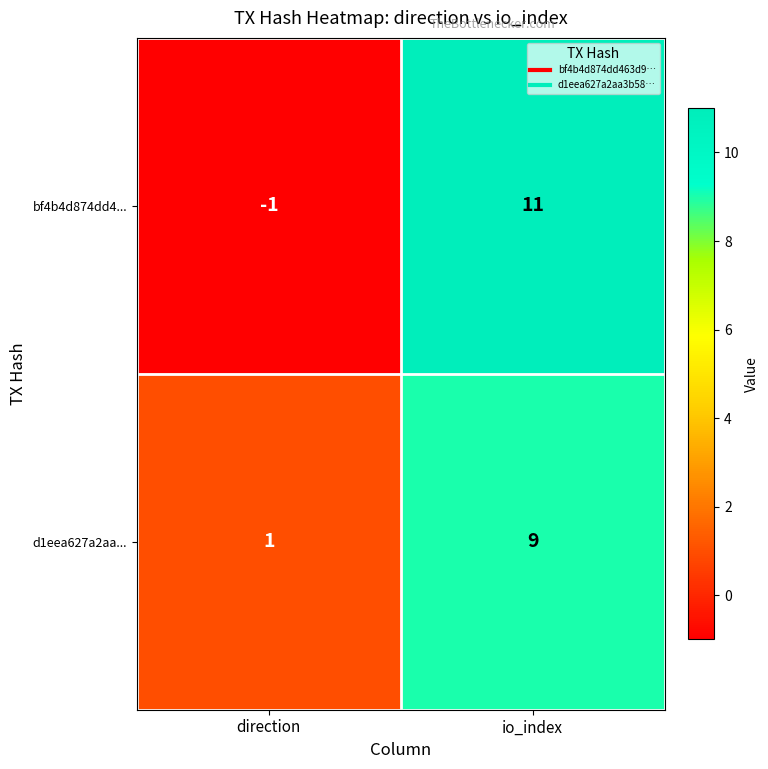

What is the approximate value of bf4b4d874dd4... at io_index?

11